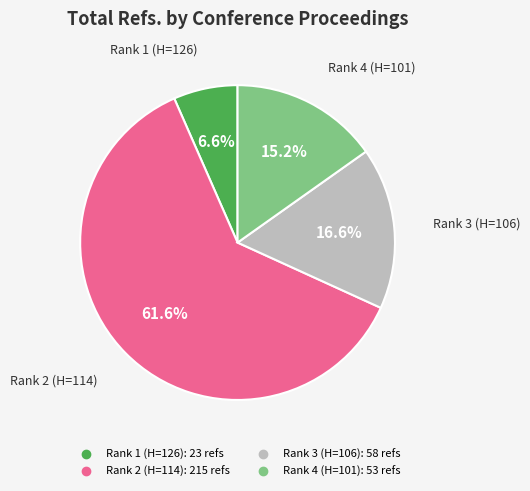

Combined, do Rank 4 (H=101) and Rank 3 (H=106) account for over 50%?

No